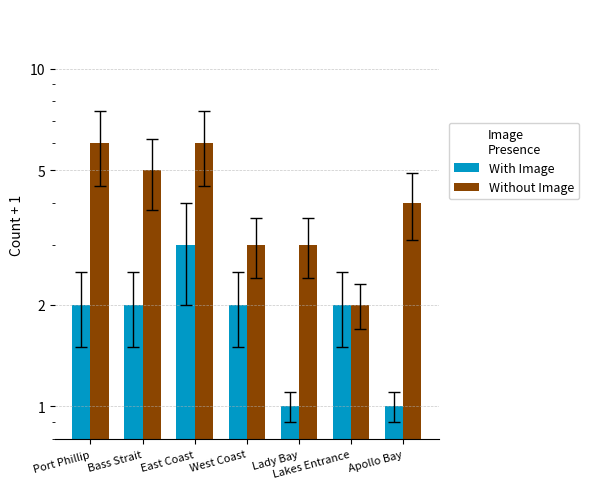

What is the minimum value for With Image?

1